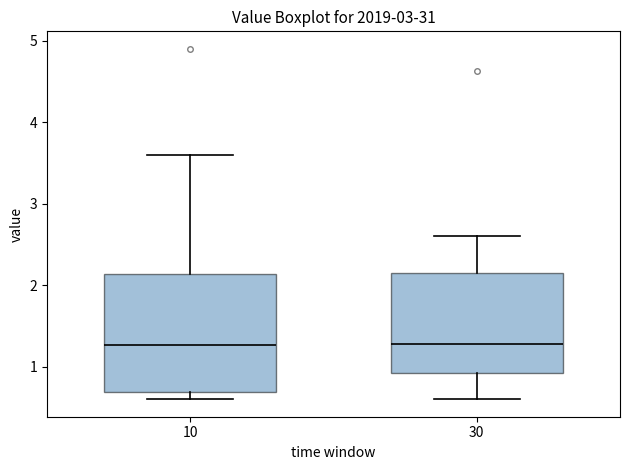

Comparing the boxes themselves (not the whiskers), which one is the tallest?

10